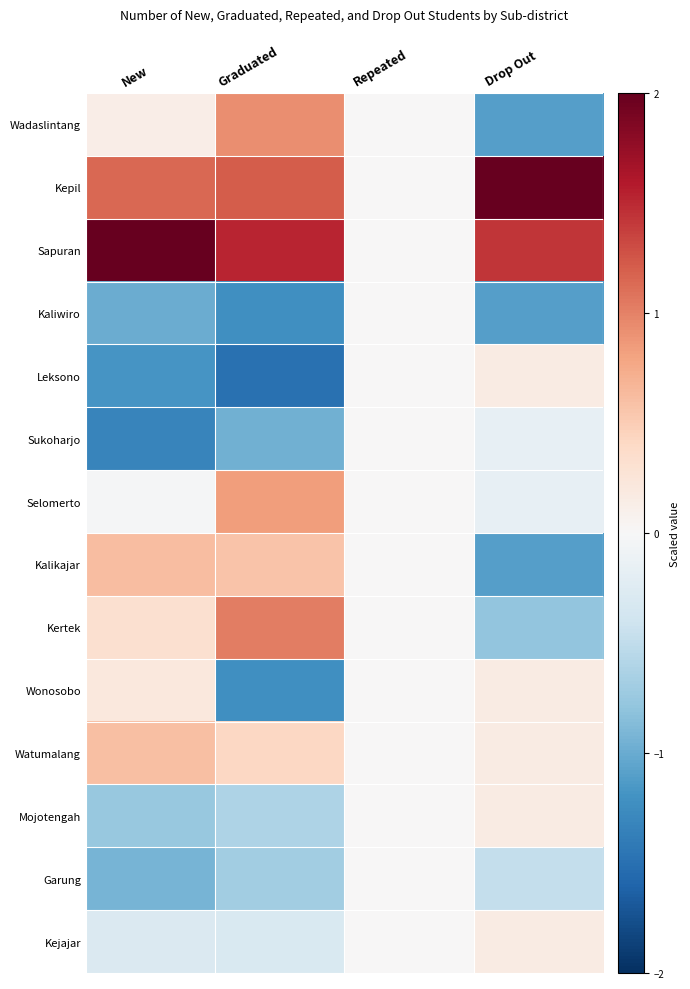

Rank the series by their maximum value, from highest to lowest.

Kepil, Sapuran, Kertek, Wadaslintang, Selomerto, Kalikajar, Watumalang, Wonosobo, Leksono, Mojotengah, Kejajar, Kaliwiro, Sukoharjo, Garung